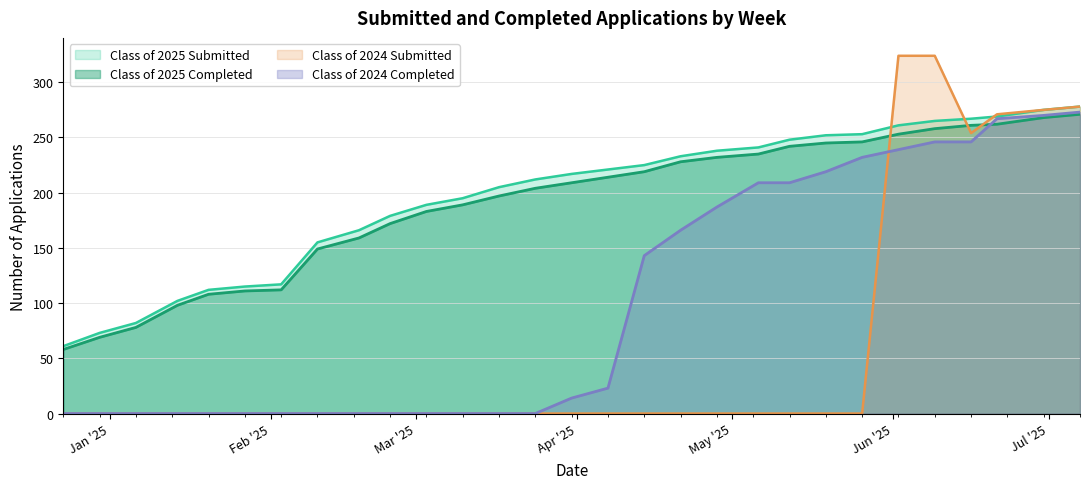

What is the sum of all Class of 2024 Submitted values?

1726